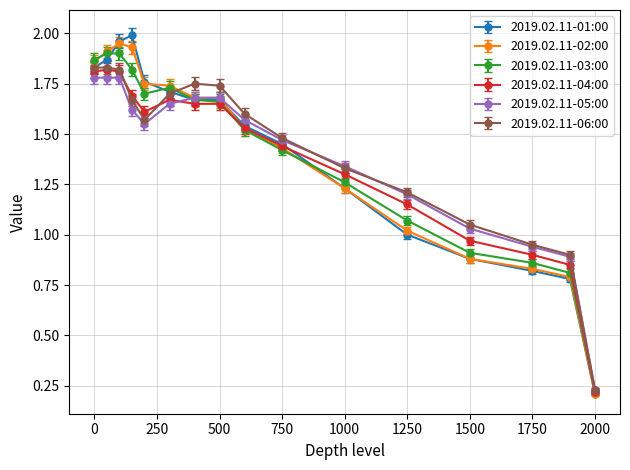

At how many categories does at least one series exceed 0?

16